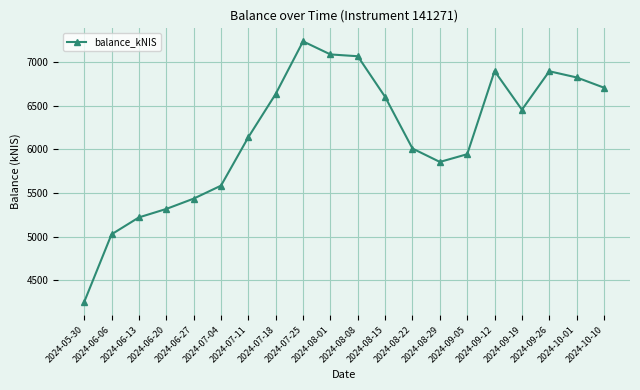

Which category has the lowest value across all series?

2024-05-30